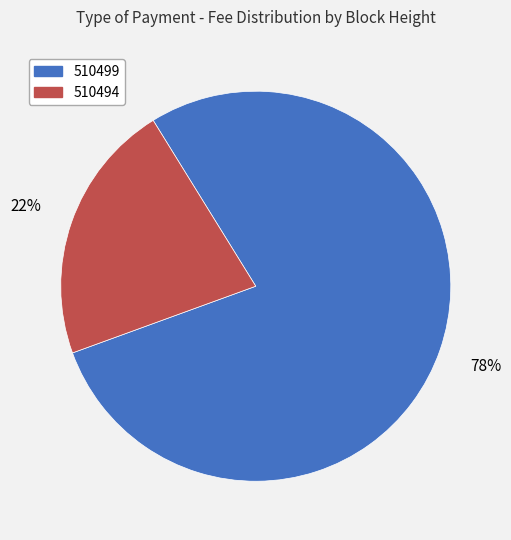

To the nearest percent, what percentage of the pie is 510499?

78%